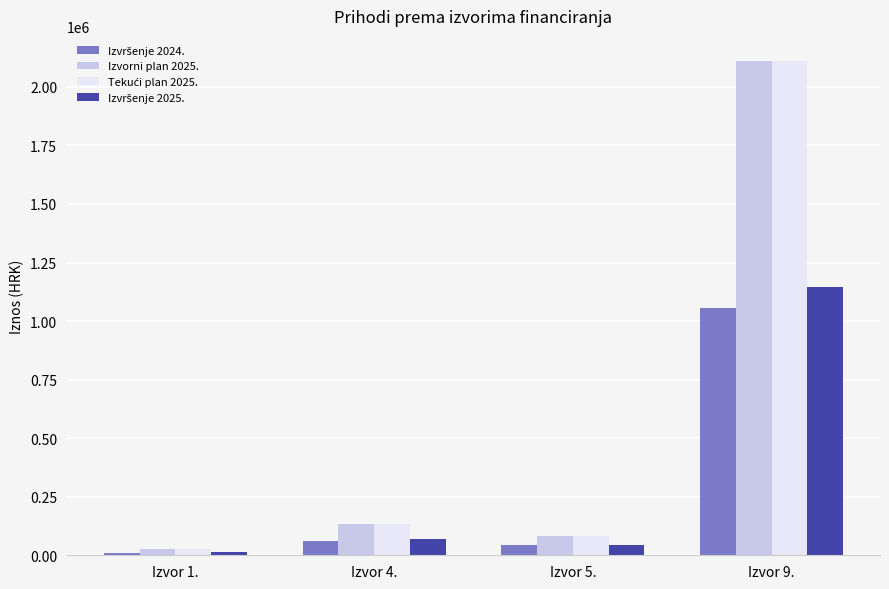

What is the greatest value displayed?

2112000.0